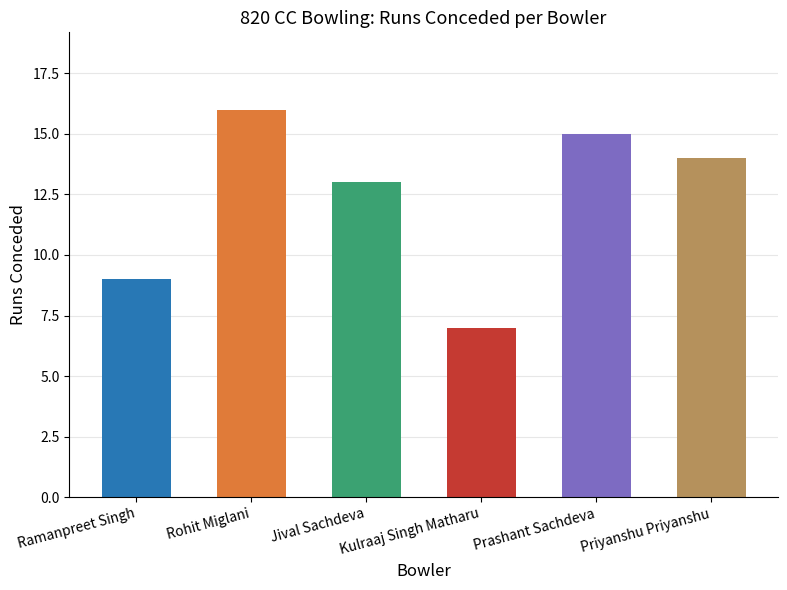

What is the maximum value shown in the chart?

16